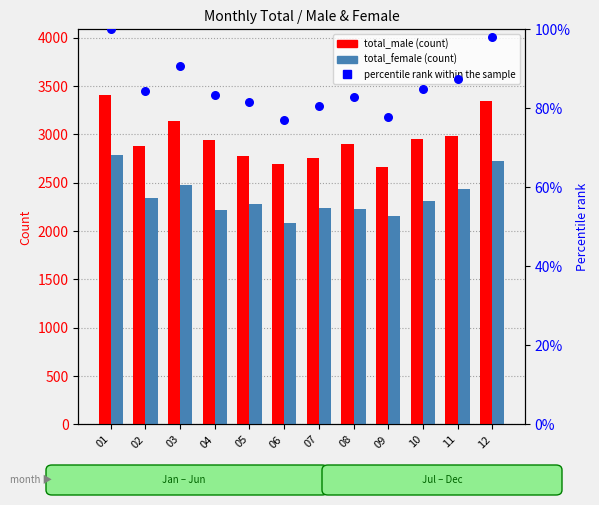

Which series has the largest total across all categories?

total_male